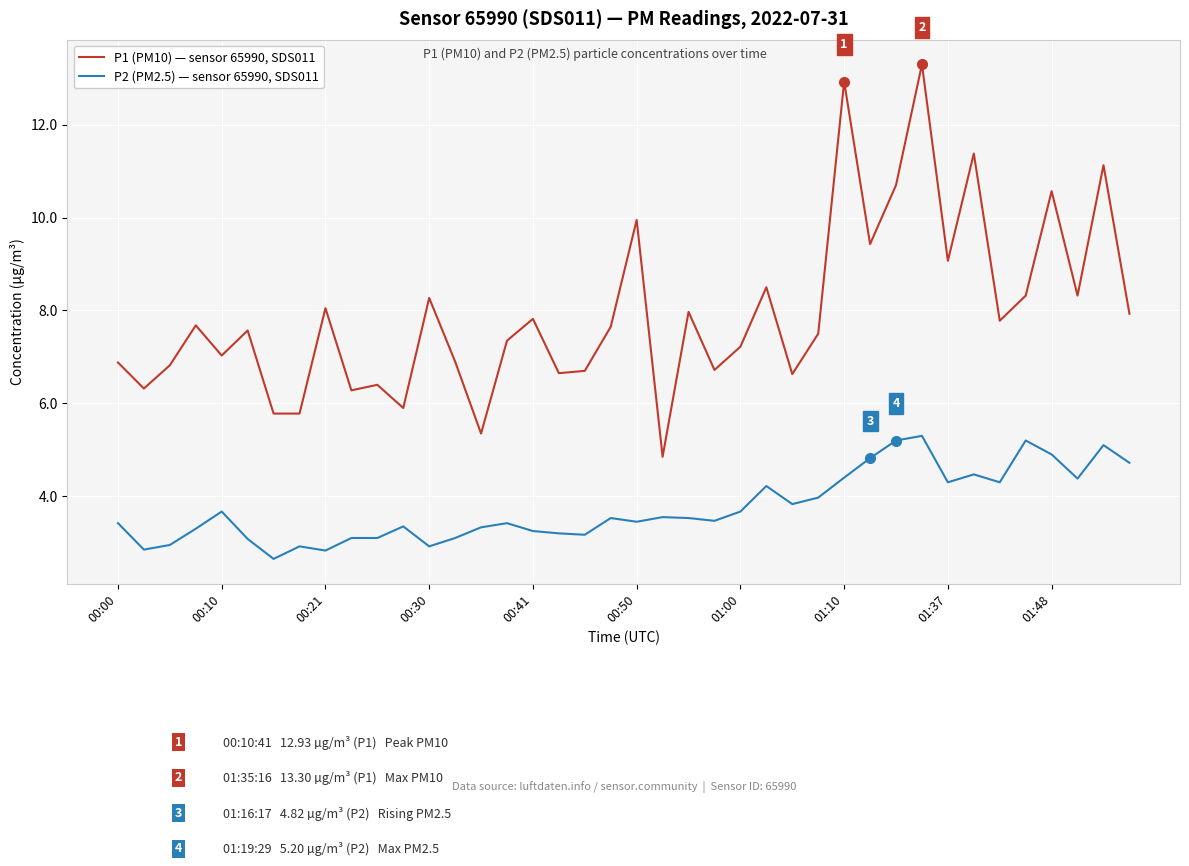

Which series has the largest total across all categories?

P1 (PM10) — sensor 65990, SDS011